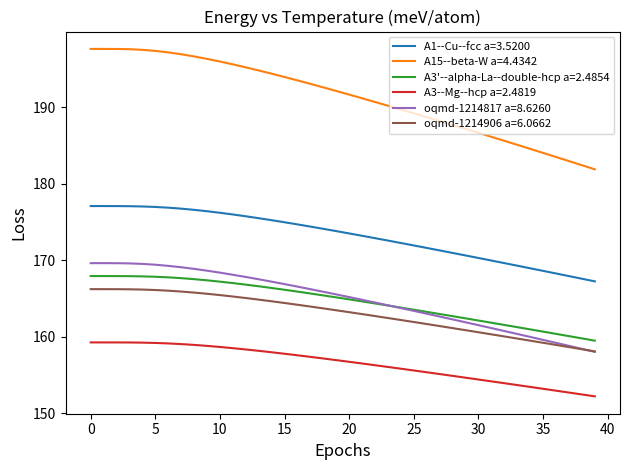

Which series has the largest total across all categories?

A15--beta-W a=4.4342